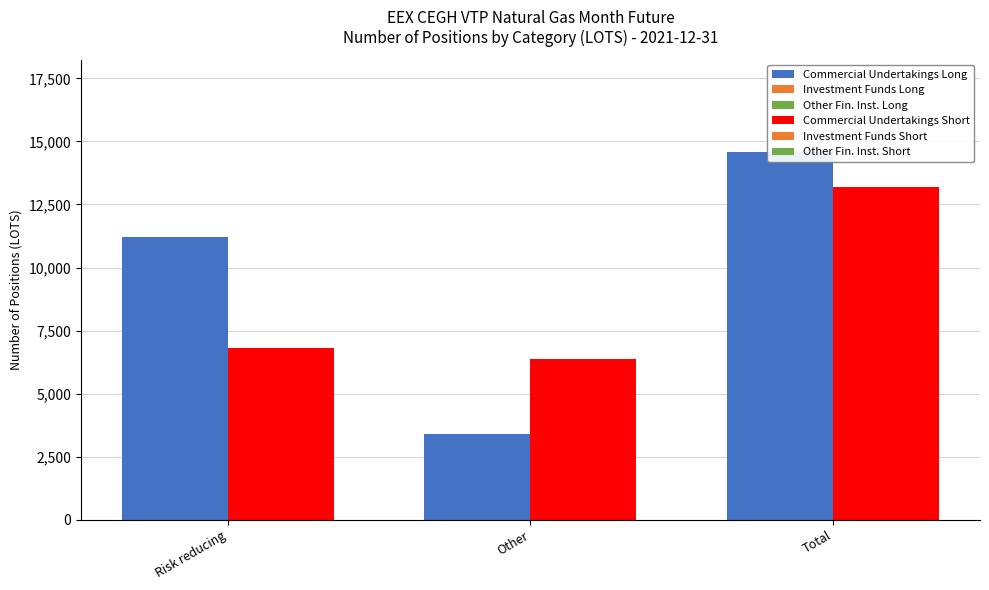

List the series in order of their peak value, highest first.

Commercial Undertakings Long, Commercial Undertakings Short, Investment Funds Long, Other Fin. Inst. Long, Investment Funds Short, Other Fin. Inst. Short